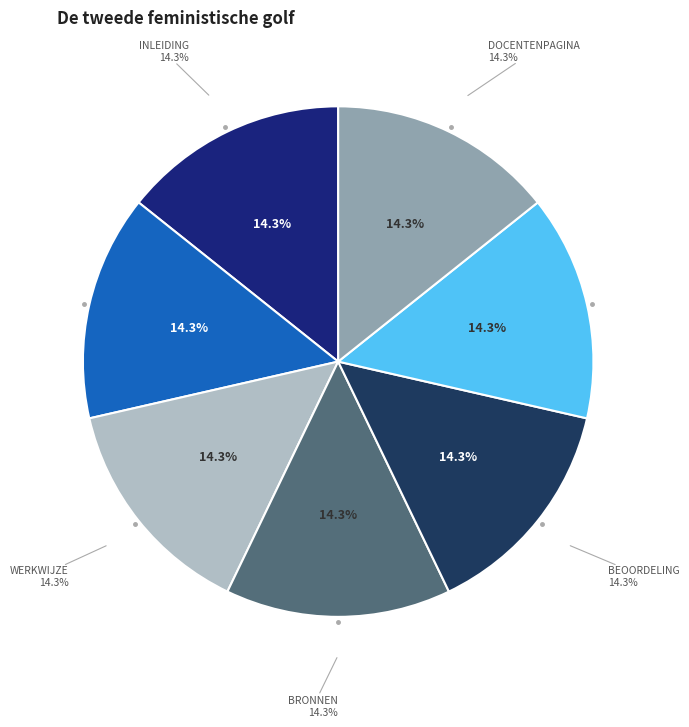

The TERUGBLIK slice represents 9% of the pie. True or false?

False